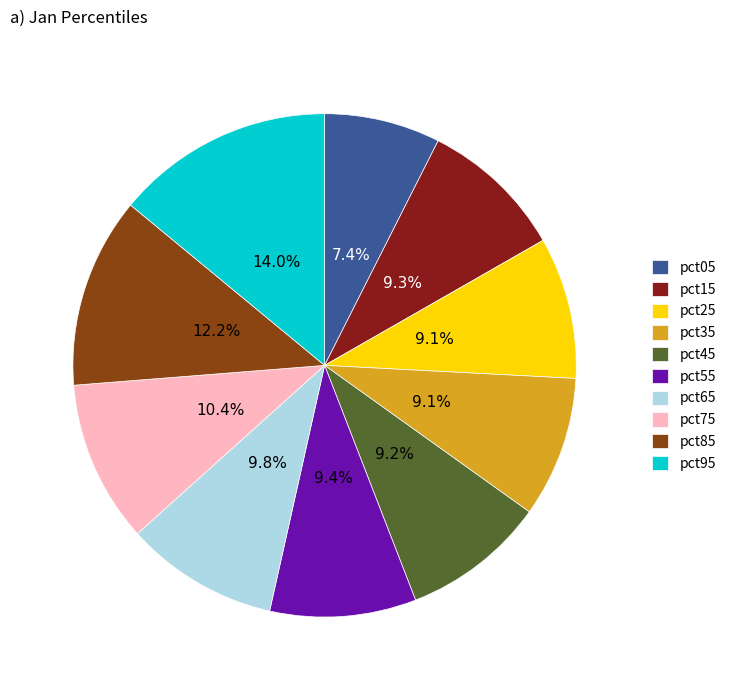

Is it true that pct55 is 21% of the pie?

False